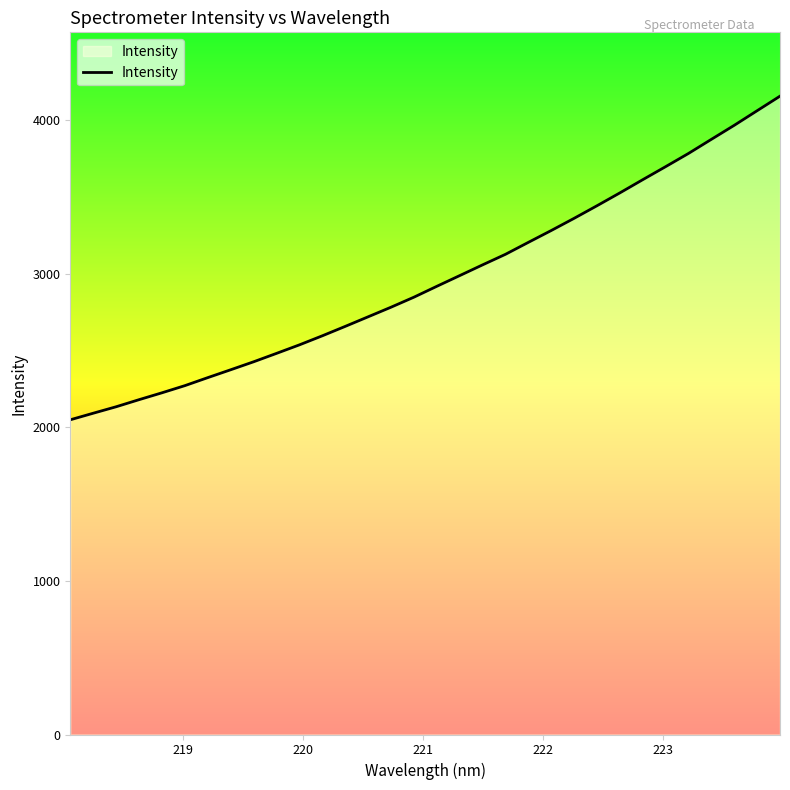

What is the maximum value shown in the chart?

4156.0